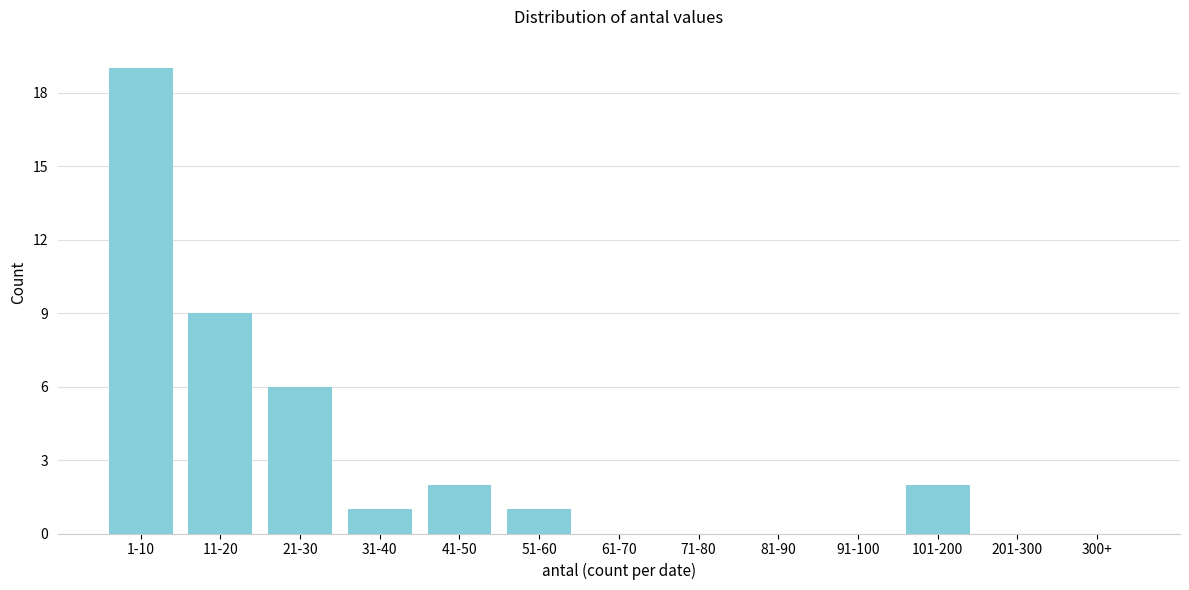

Reading left to right, list all the values displayed in this chart.

1-10=19	11-20=9	21-30=6	31-40=1	41-50=2	51-60=1	61-70=0	71-80=0	81-90=0	91-100=0	101-200=2	201-300=0	300+=0